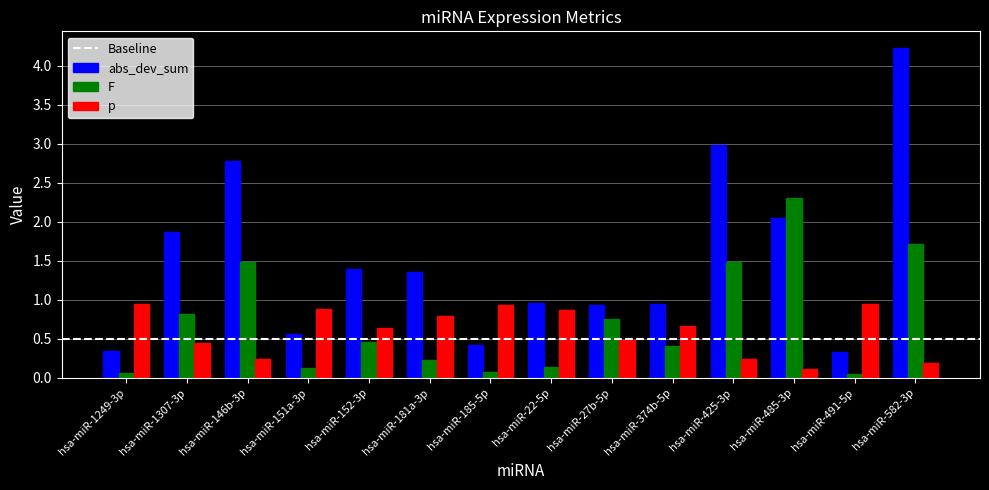

At which label is abs_dev_sum closest to 2?

hsa-miR-485-3p